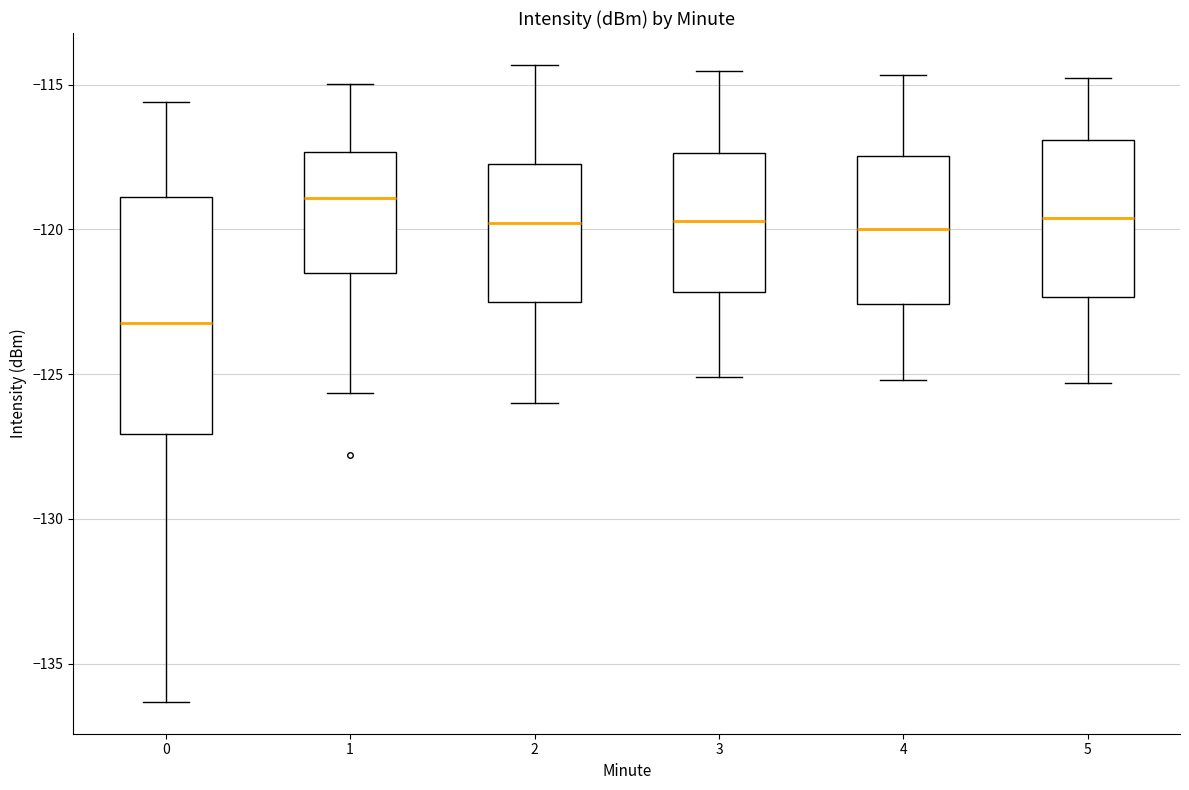

Reading left to right, read every box against the y-axis: the position of its median line, the range the box covers, and the ends of its whiskers. The values are not printed on the chart, so give them approximately, as read against the axis.

0: median -123.0, box -127.0 to -119.0, whiskers -136.5 to -115.5
1: median -119.0, box -121.5 to -117.5, whiskers -125.5 to -115.0
2: median -120.0, box -122.5 to -117.5, whiskers -126.0 to -114.5
3: median -119.5, box -122.0 to -117.5, whiskers -125.0 to -114.5
4: median -120.0, box -122.5 to -117.5, whiskers -125.0 to -114.5
5: median -119.5, box -122.5 to -117.0, whiskers -125.5 to -115.0